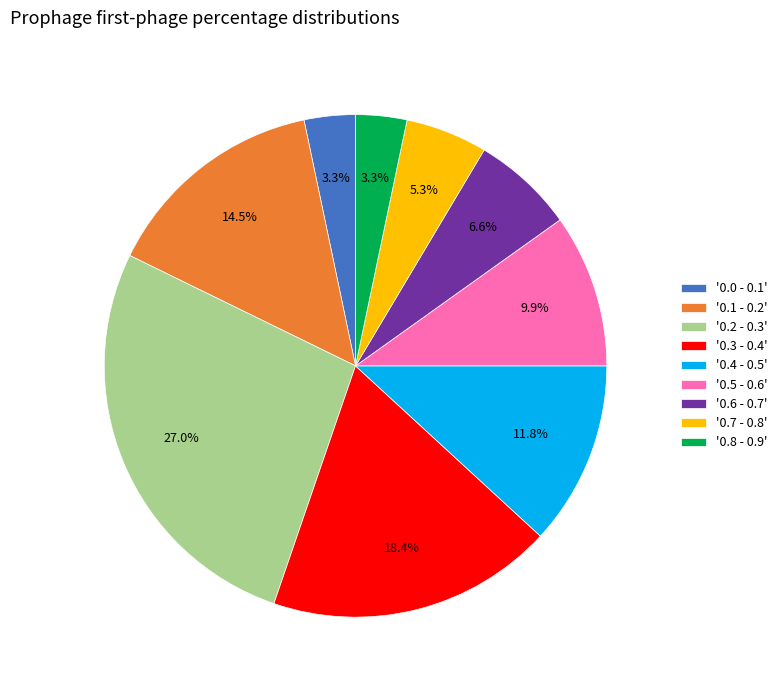

What is the largest slice in the pie chart?

'0.2 - 0.3'